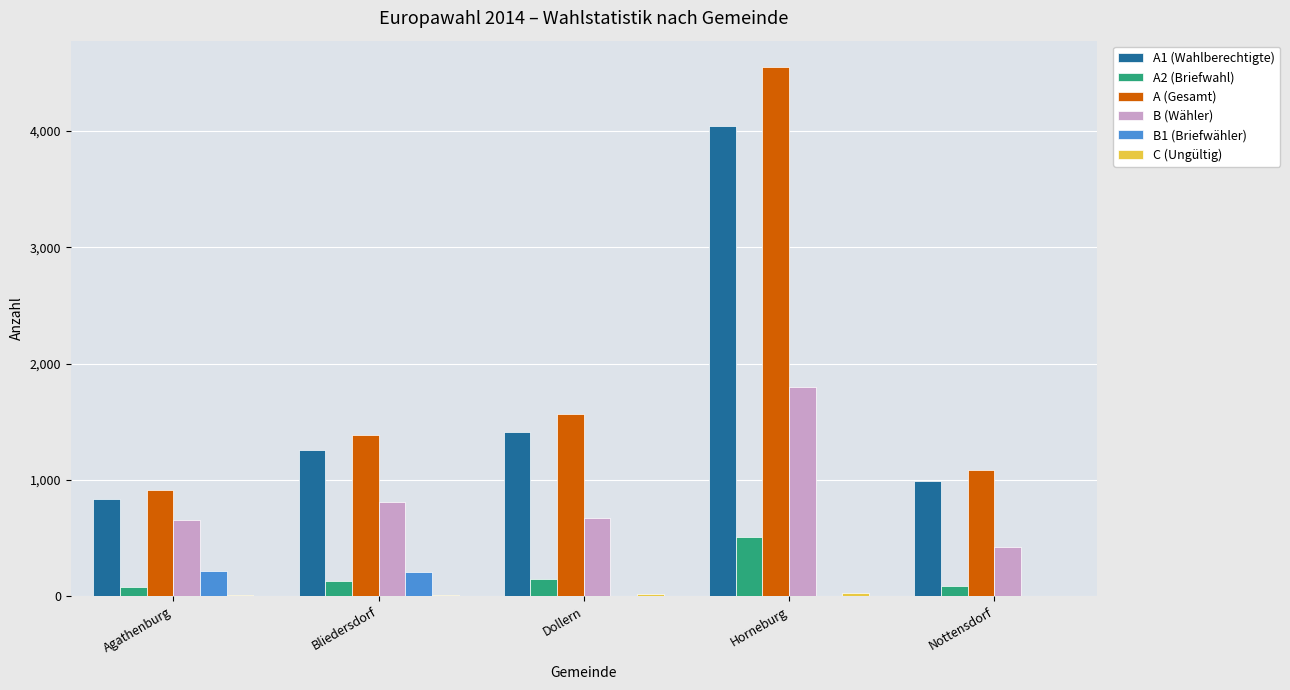

At which category is the sum across all series the highest?

Horneburg